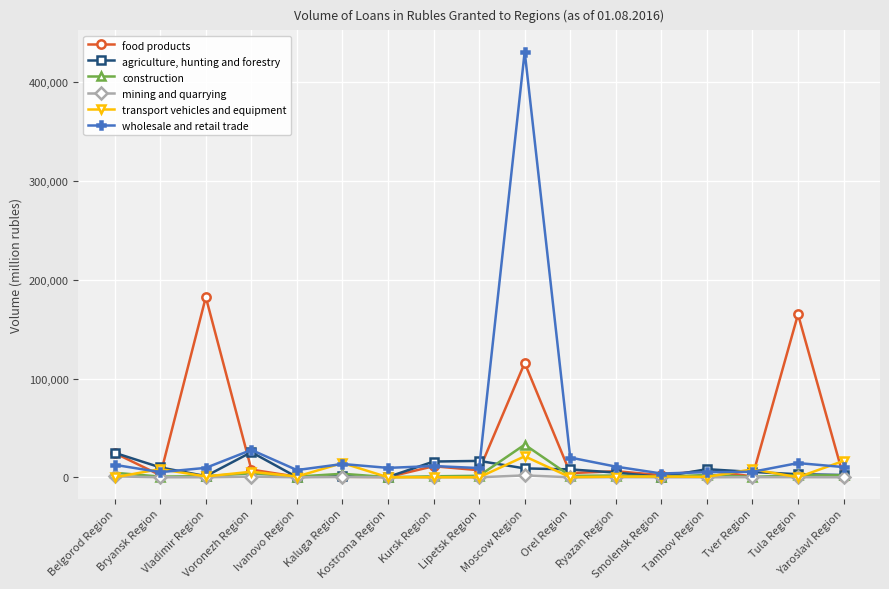

Is it true that wholesale and retail trade equals 13451 at Kaluga Region?

True